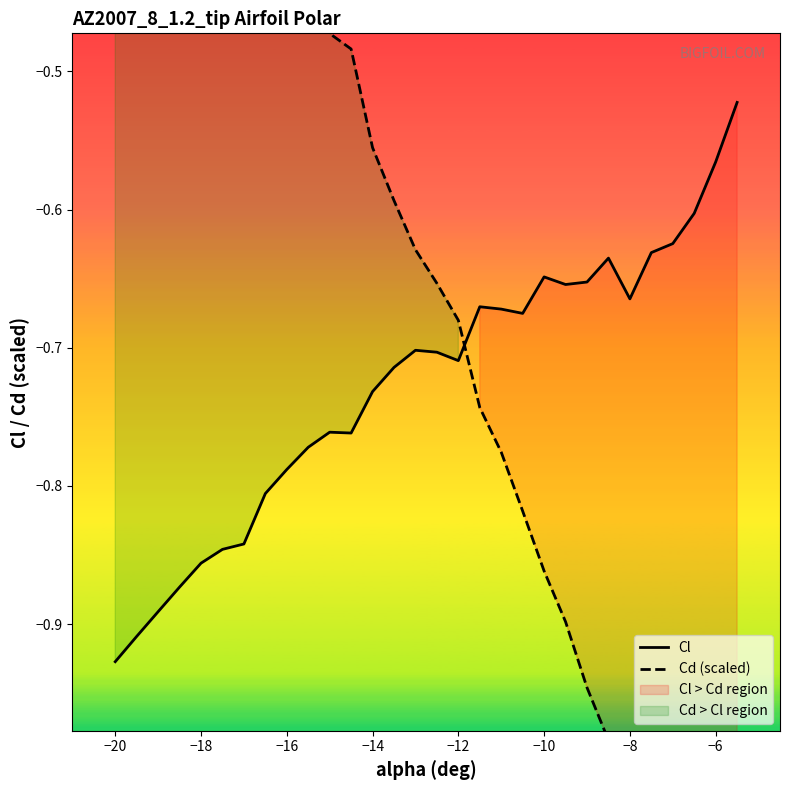

At how many categories does at least one series exceed -1?

30